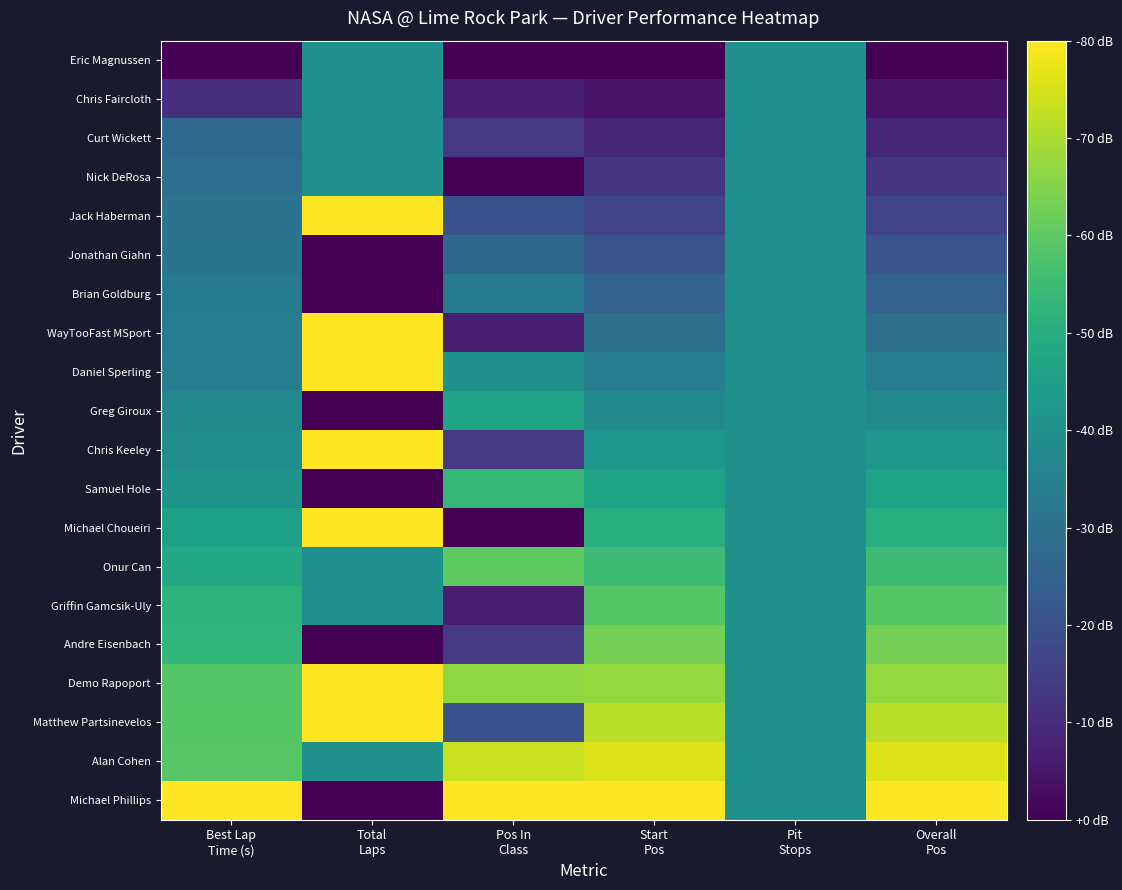

What is the maximum value shown in the chart?

1.0